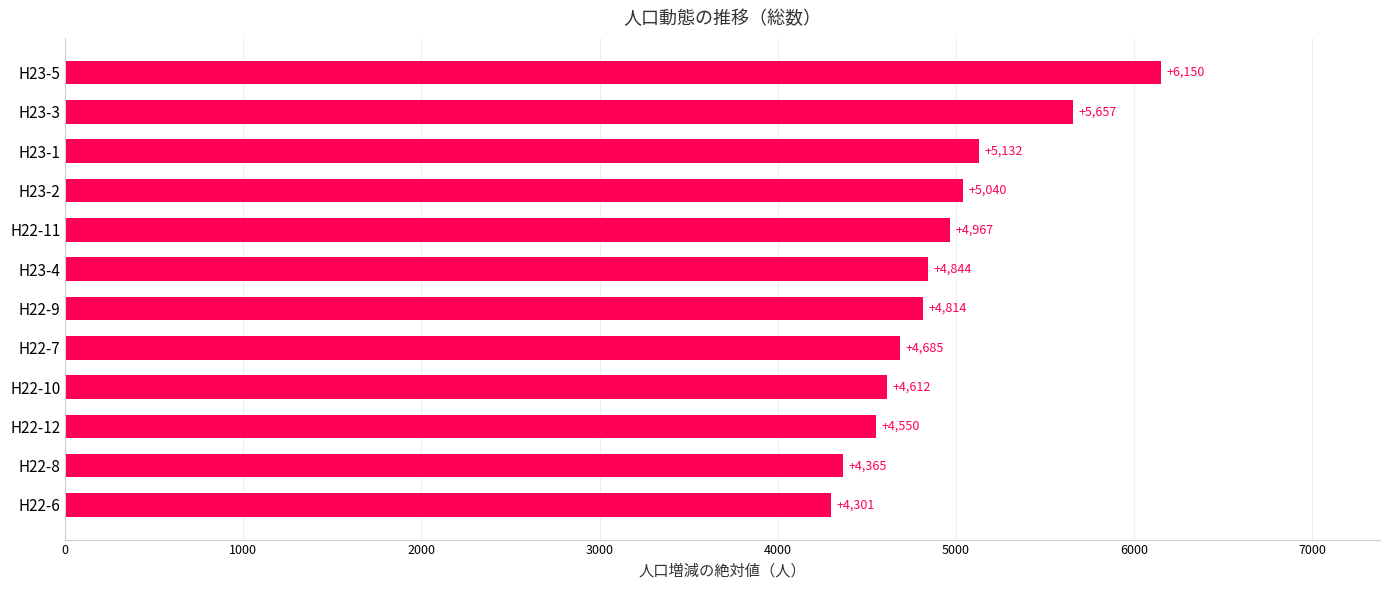

At which category does the chart reach its minimum across all series?

H22-6